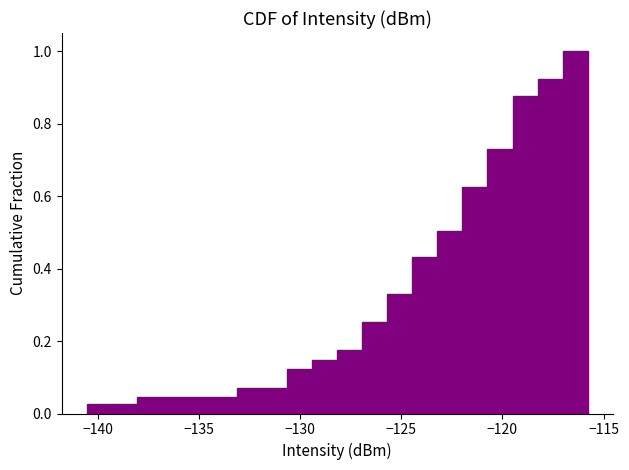

Around what value on the x-axis is the tallest bar? Give the approximate position of its centre, as read against the axis.

-116.5